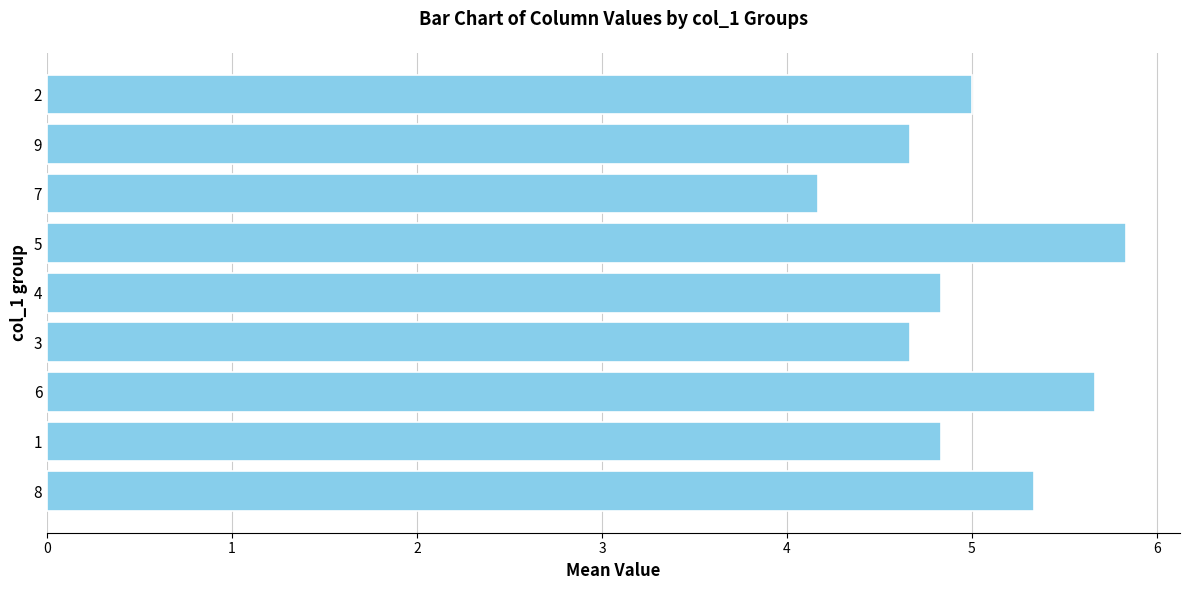

At which category does the chart reach its peak across all series?

5